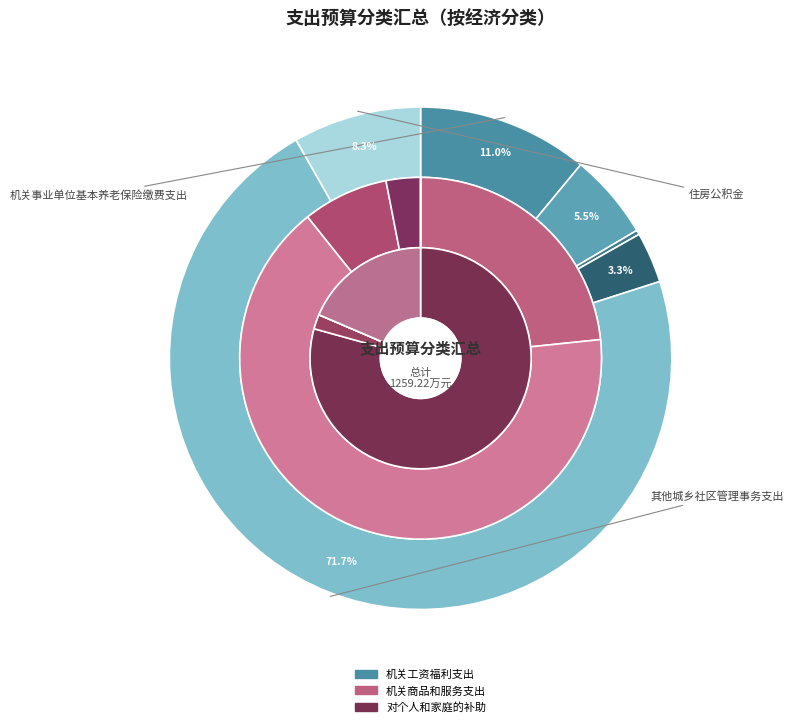

How much of the chart is everything except 住房公积金?

91.7%